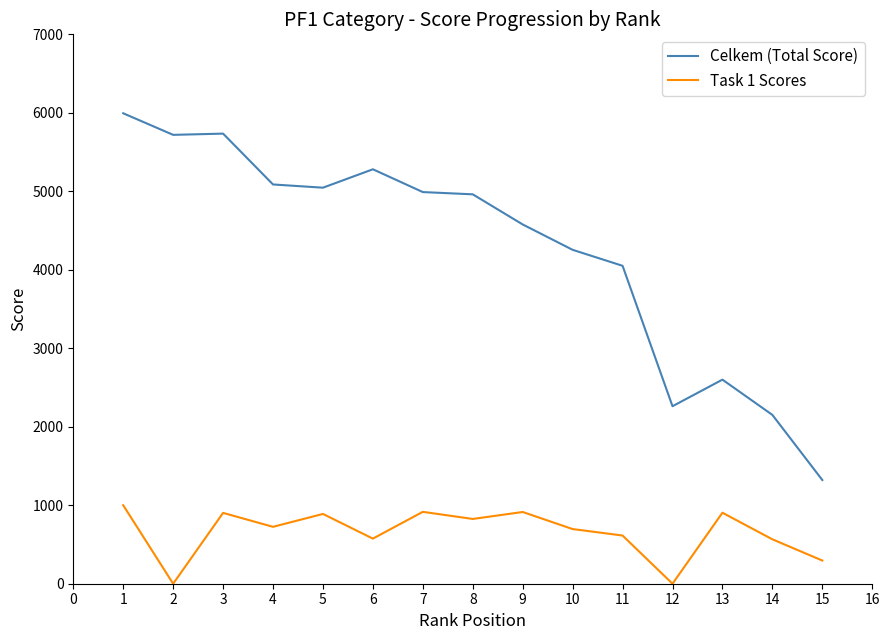

The value of Task 1 Scores at 11 is 359.0. True or false?

False